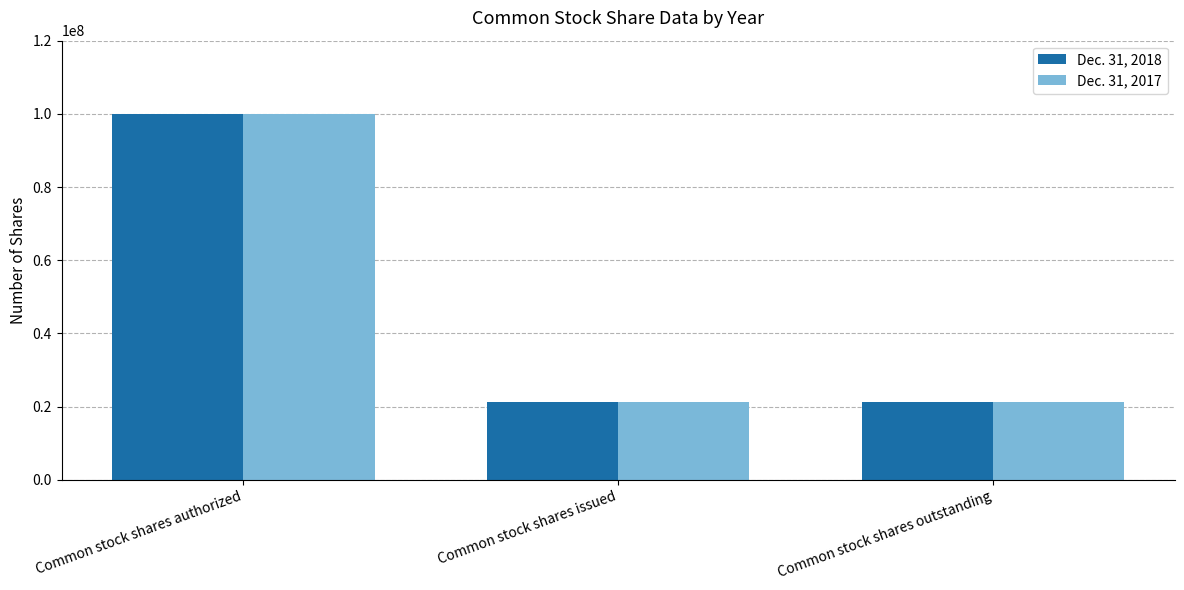

How many bars are there in total?

6